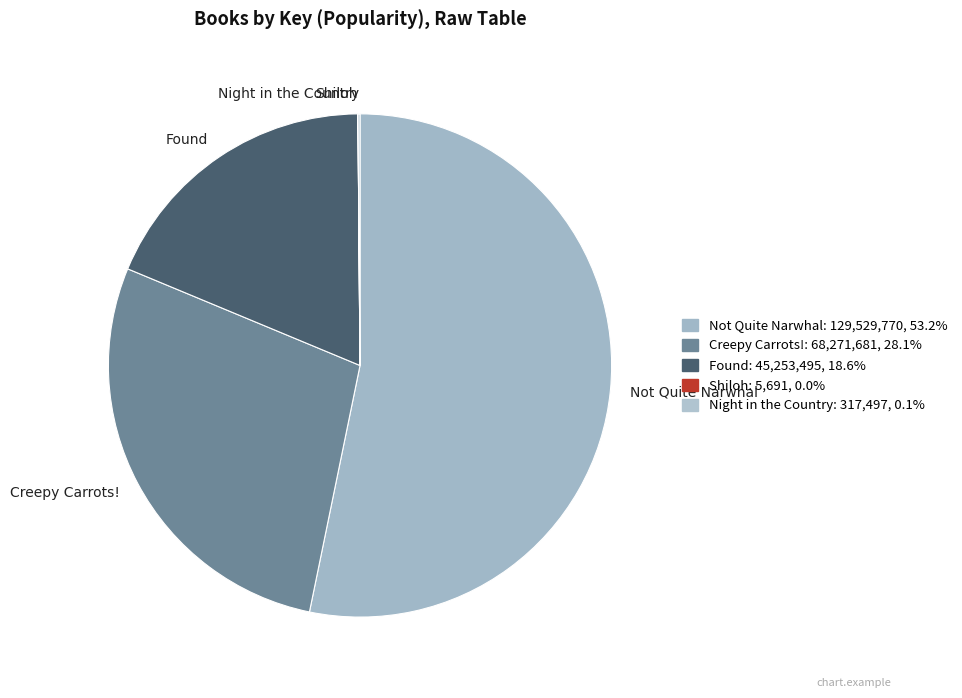

Between Not Quite Narwhal and Creepy Carrots!, which is larger?

Not Quite Narwhal